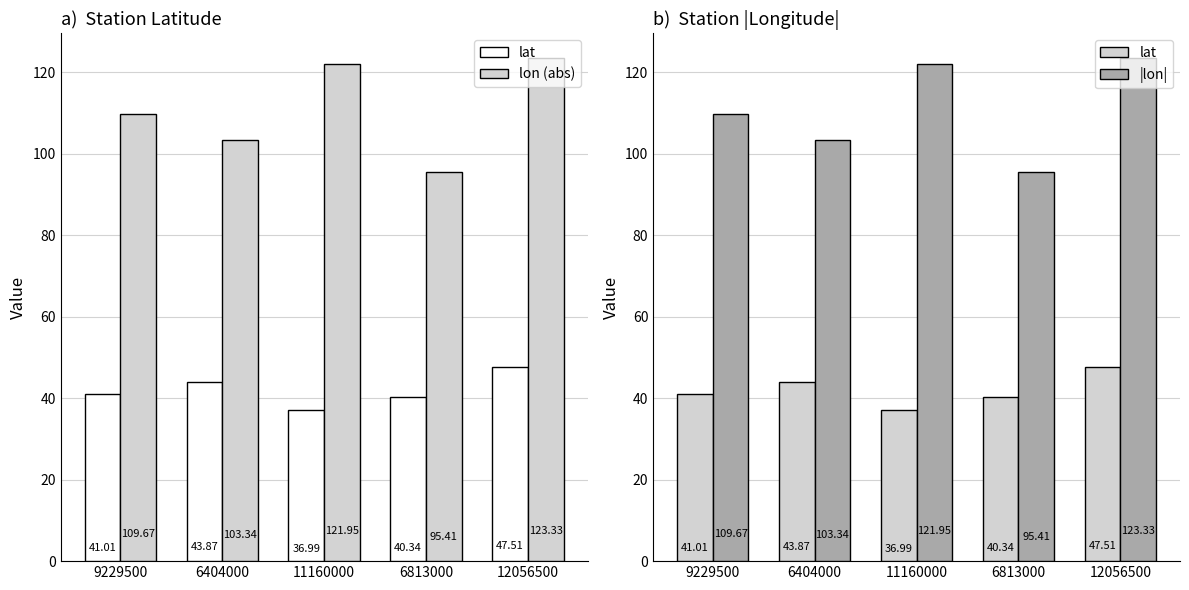

Reading left to right, list all the values displayed in this chart.

lat: 9229500=41.0	6404000=43.9	11160000=37.0	6813000=40.3	12056500=47.5
lon (abs): 9229500=109.7	6404000=103.3	11160000=122.0	6813000=95.4	12056500=123.3
|lon|: 9229500=109.7	6404000=103.3	11160000=122.0	6813000=95.4	12056500=123.3